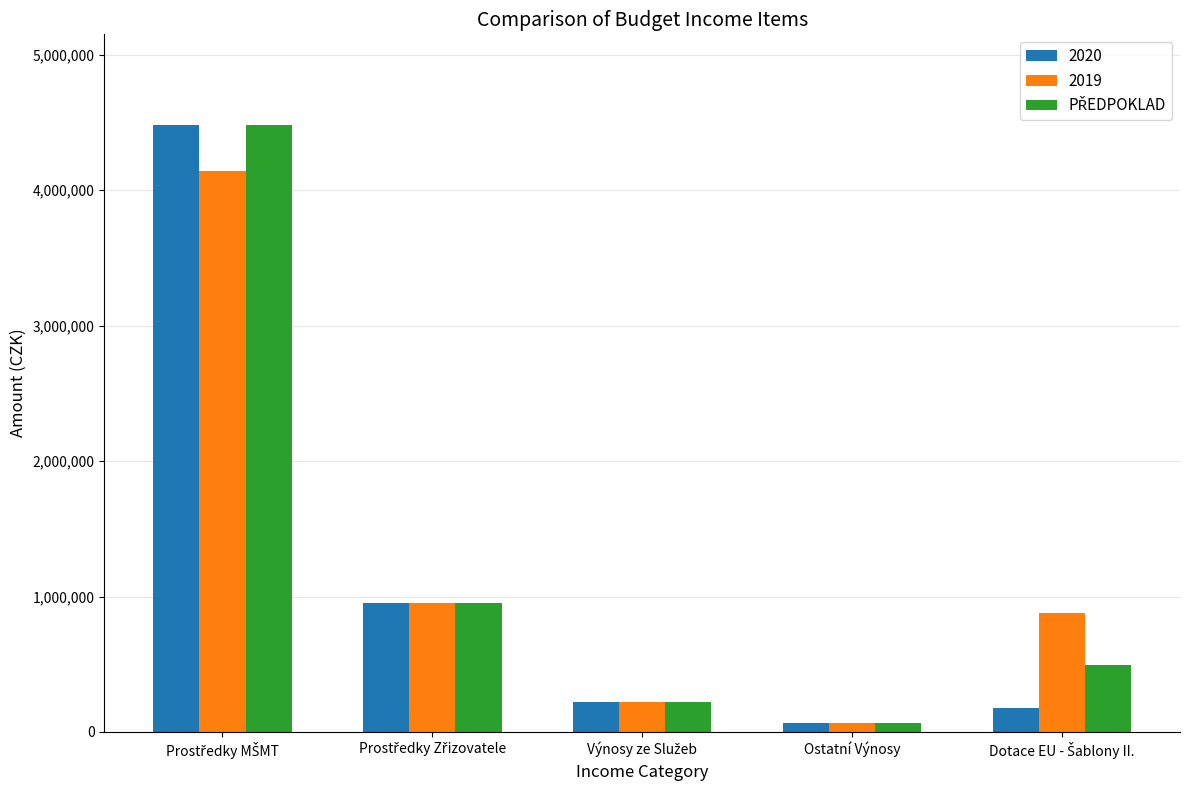

What position from the right is Ostatní Výnosy?

2